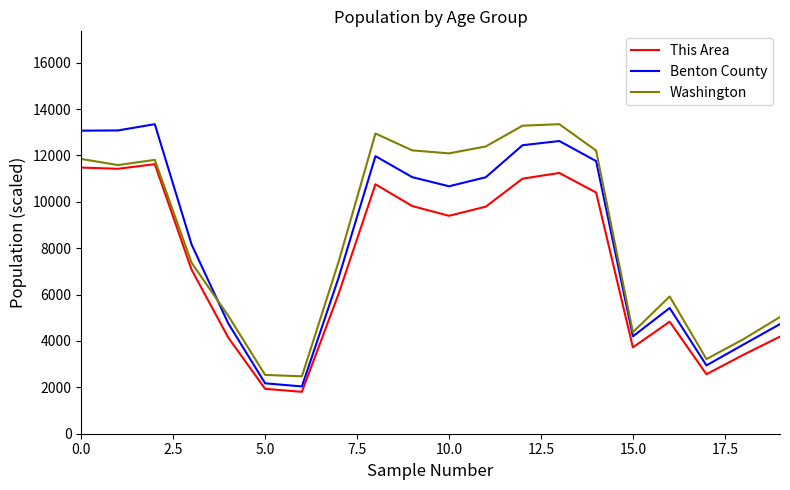

What is the greatest value displayed?

13350.0